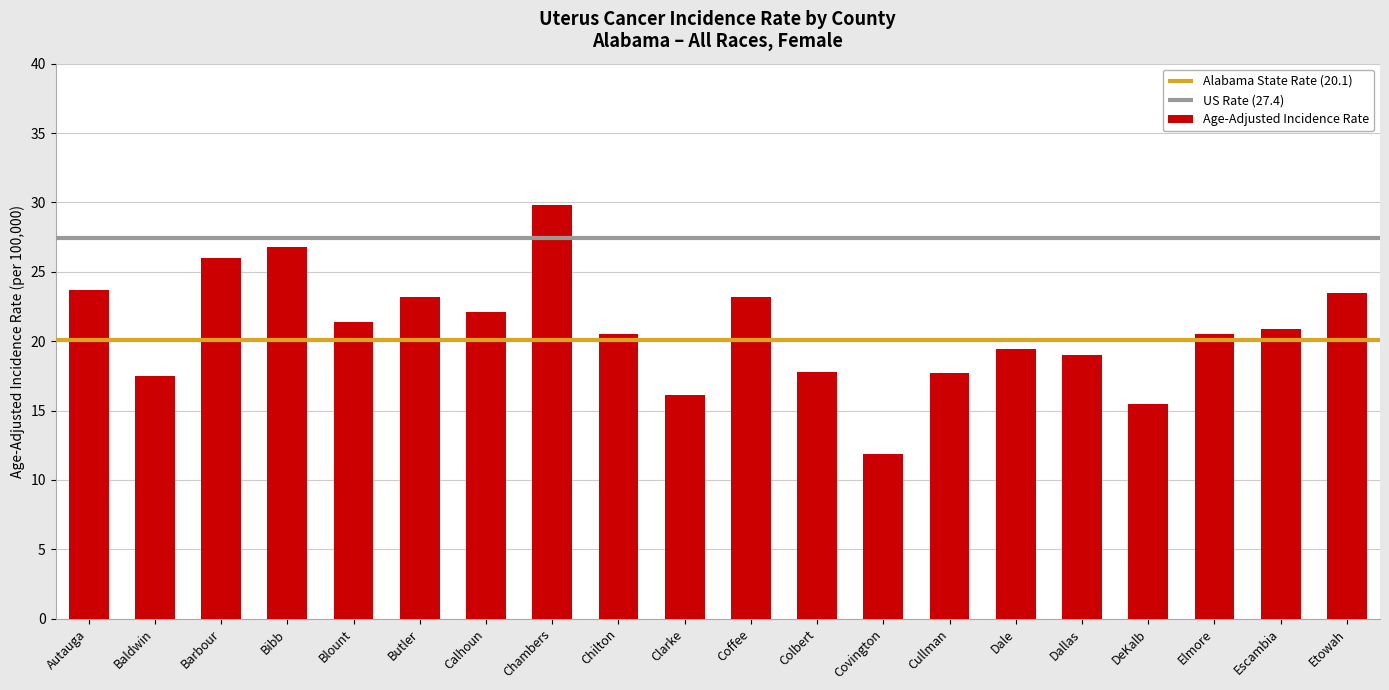

How many categories are shown in the chart?

20